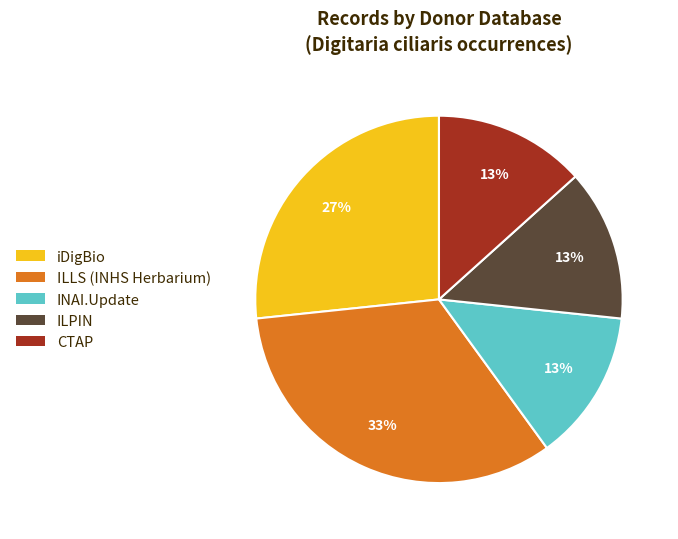

Which slice is the largest?

ILLS (INHS Herbarium)